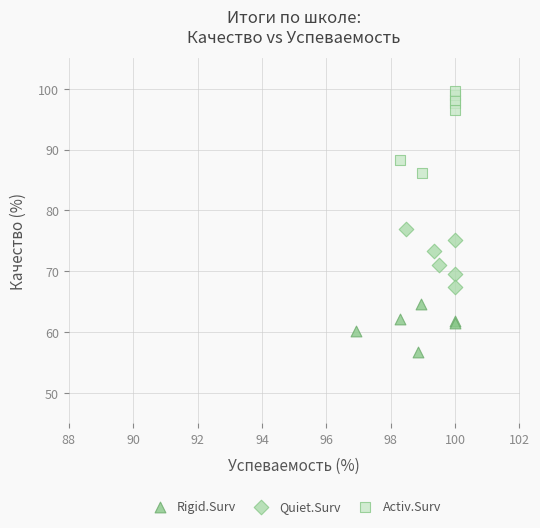

Which series contains the lowest Y value?

Rigid.Surv